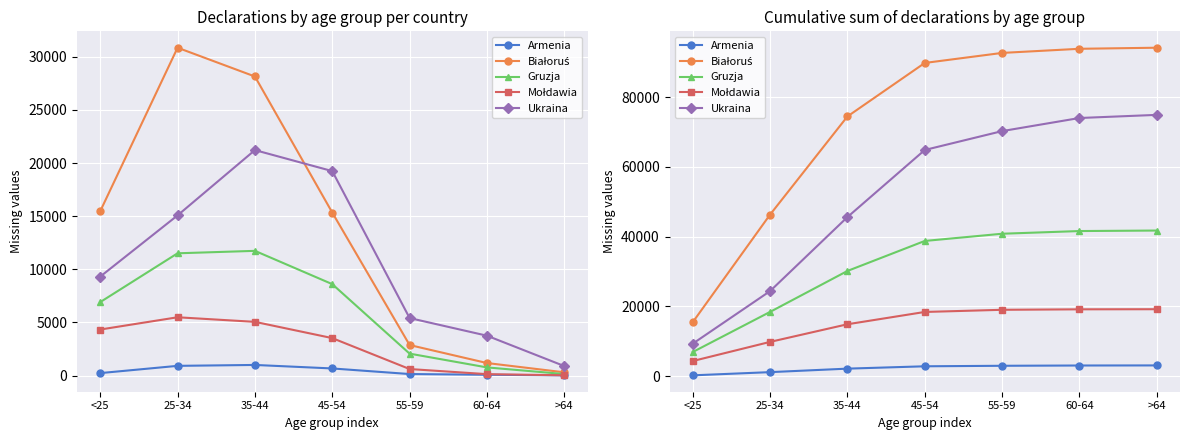

Between <25 and 35-44, which series saw the biggest shift?

Białoruś